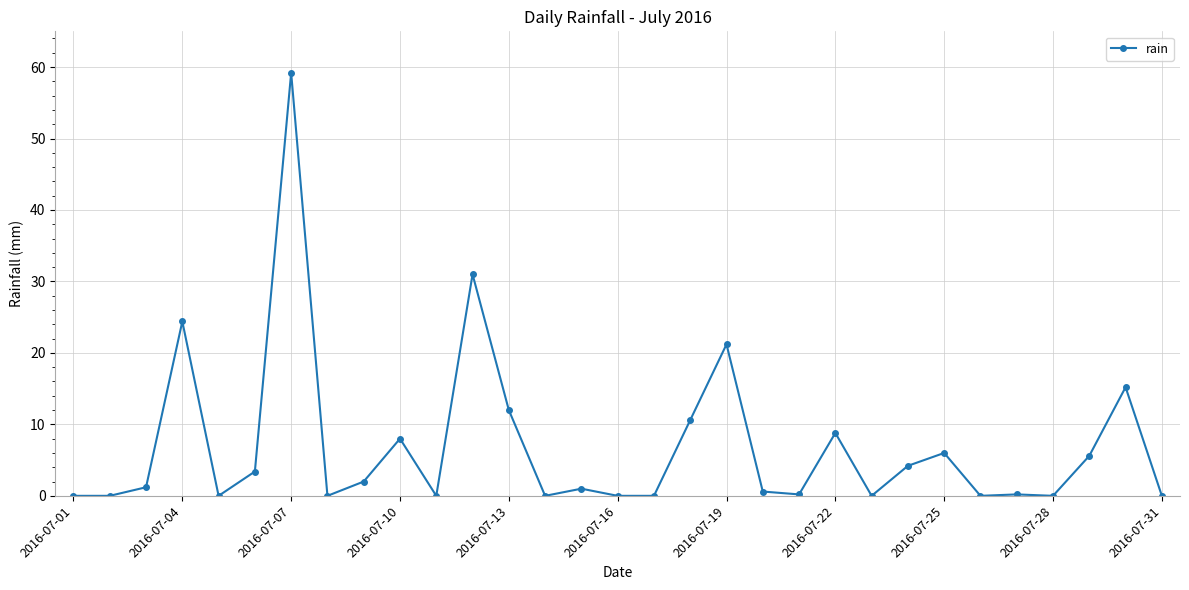

What is the difference between the maximum and minimum values?

59.2